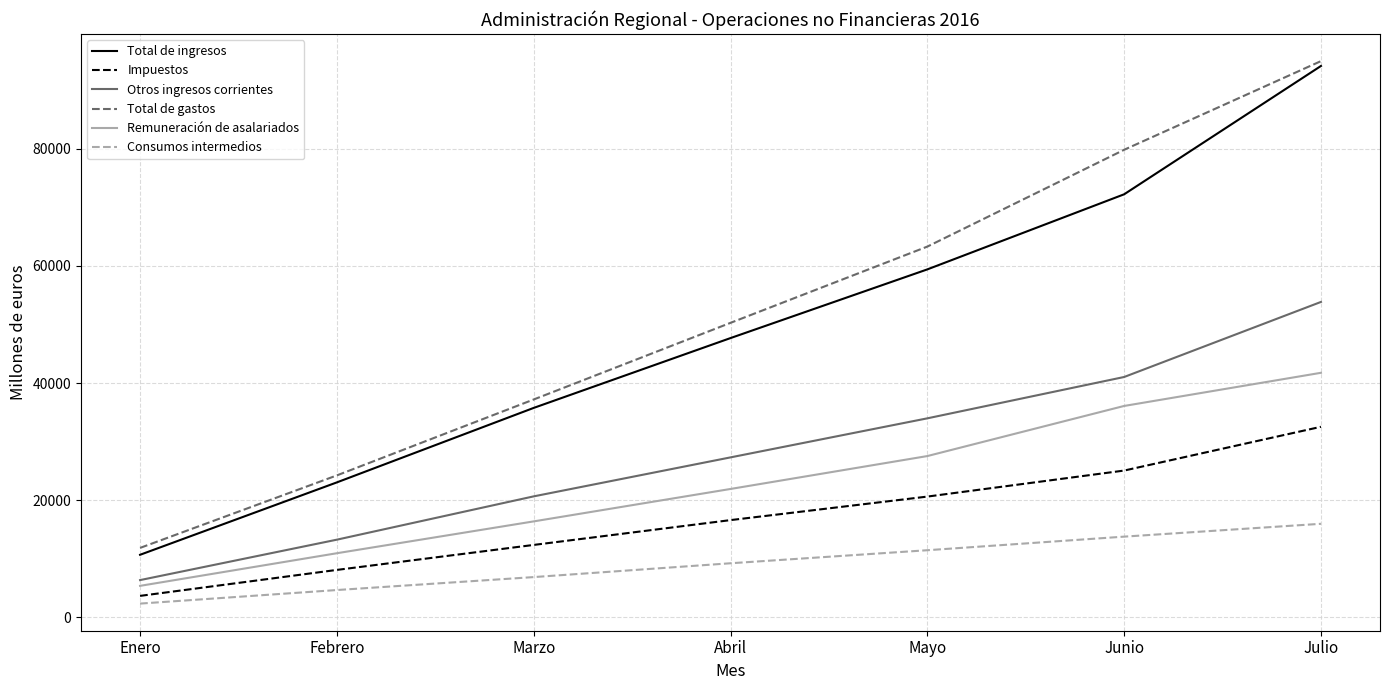

Is it true that Consumos intermedios equals 6859 at Marzo?

True